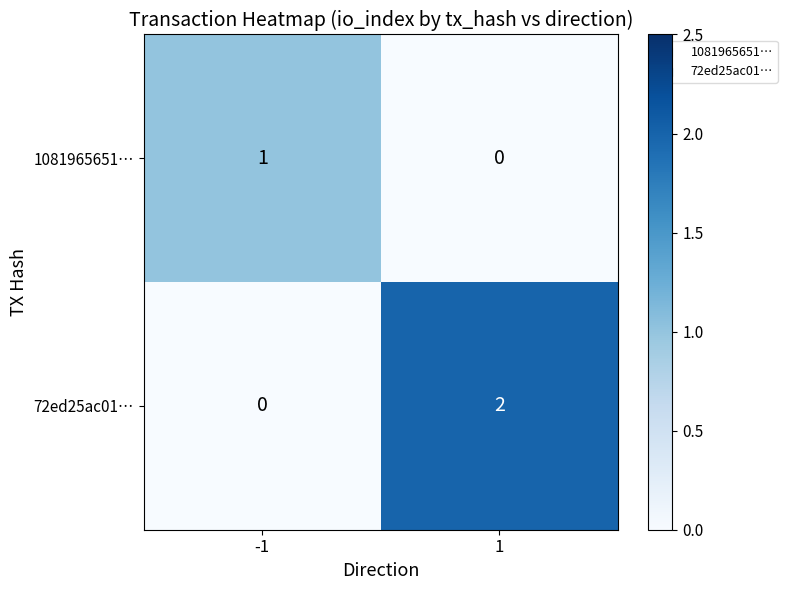

Rank the categories by 1081965651… value from highest to lowest.

-1, 1